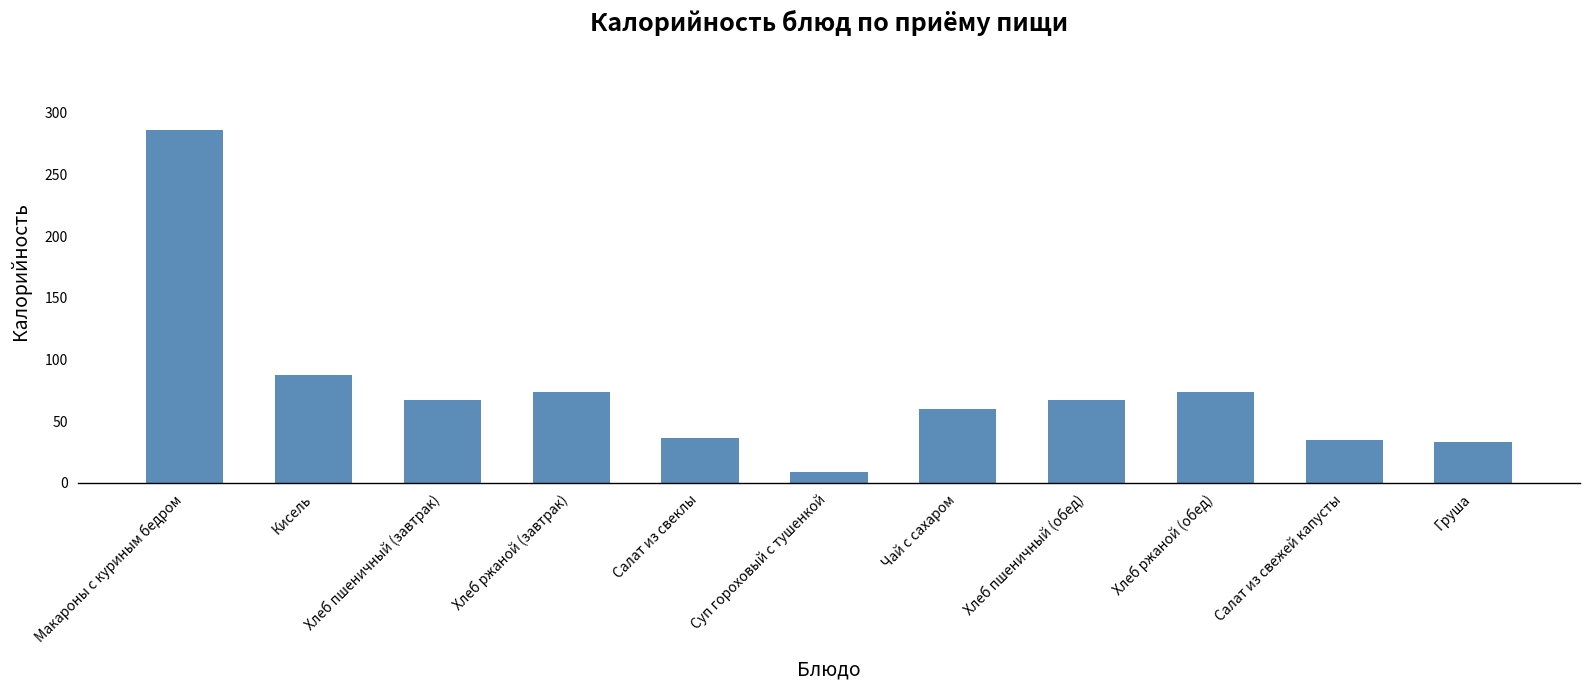

What is the sum of all values?

829.5